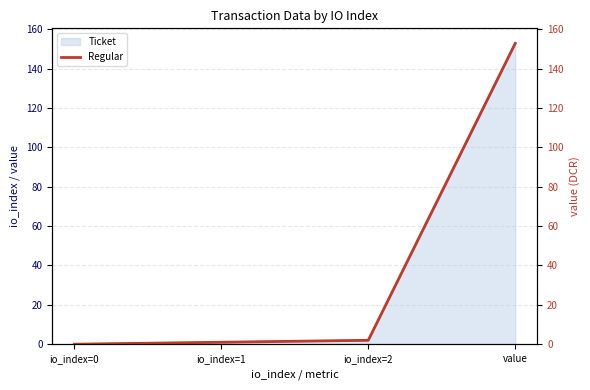

At which category does the chart reach its minimum across all series?

io_index=0